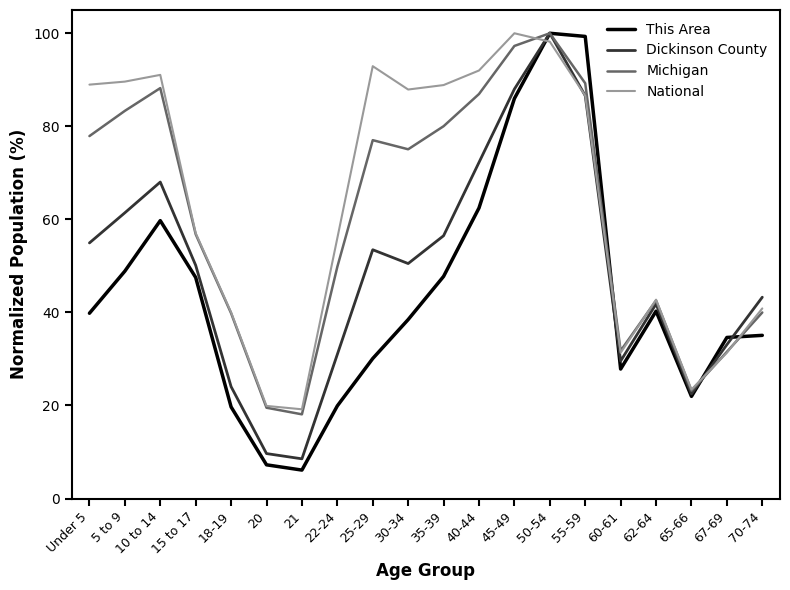

What is the average value of the Dickinson County series?

49.3